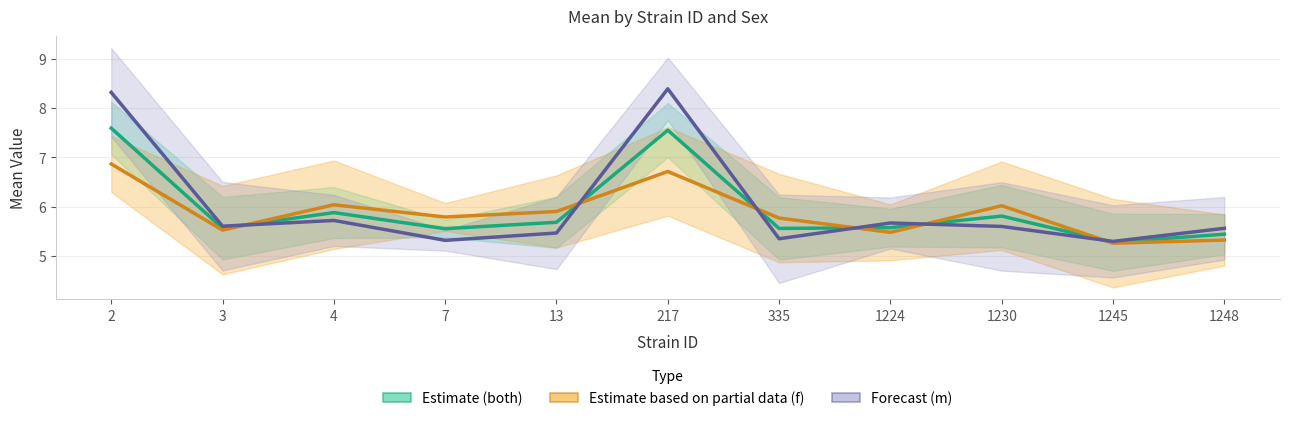

How many intersections are there between Forecast (m) and Estimate (both)?

6